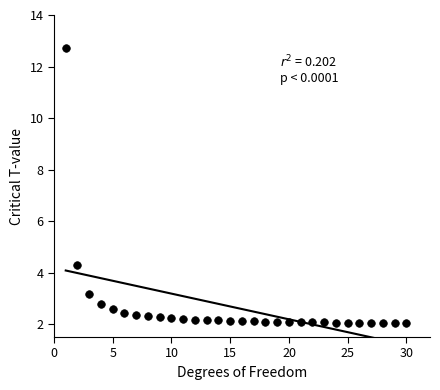

What is the range of X values (max minus min)?

29.0